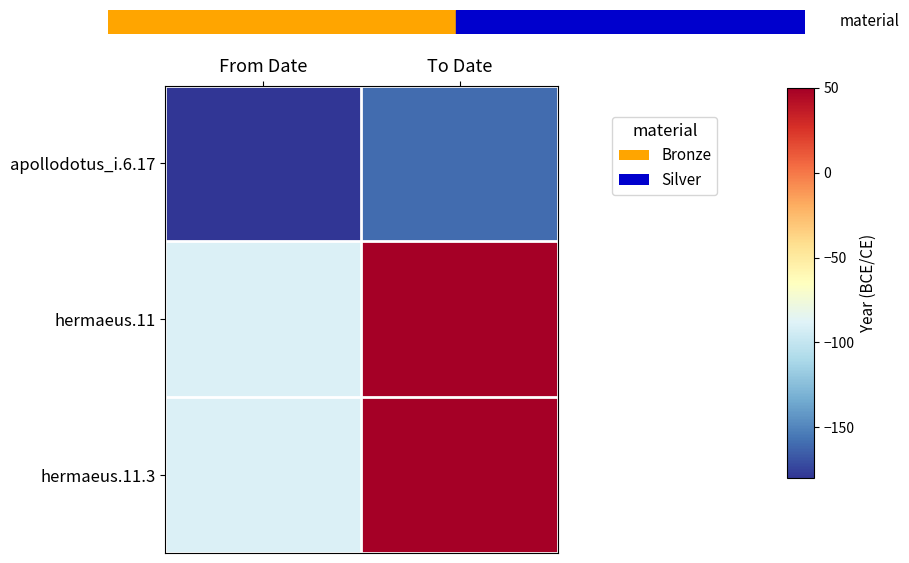

Reading left to right, extract all data points from this chart.

apollodotus_i.6.17: From Date=-180	To Date=-160
hermaeus.11: From Date=-90	To Date=50
hermaeus.11.3: From Date=-90	To Date=50